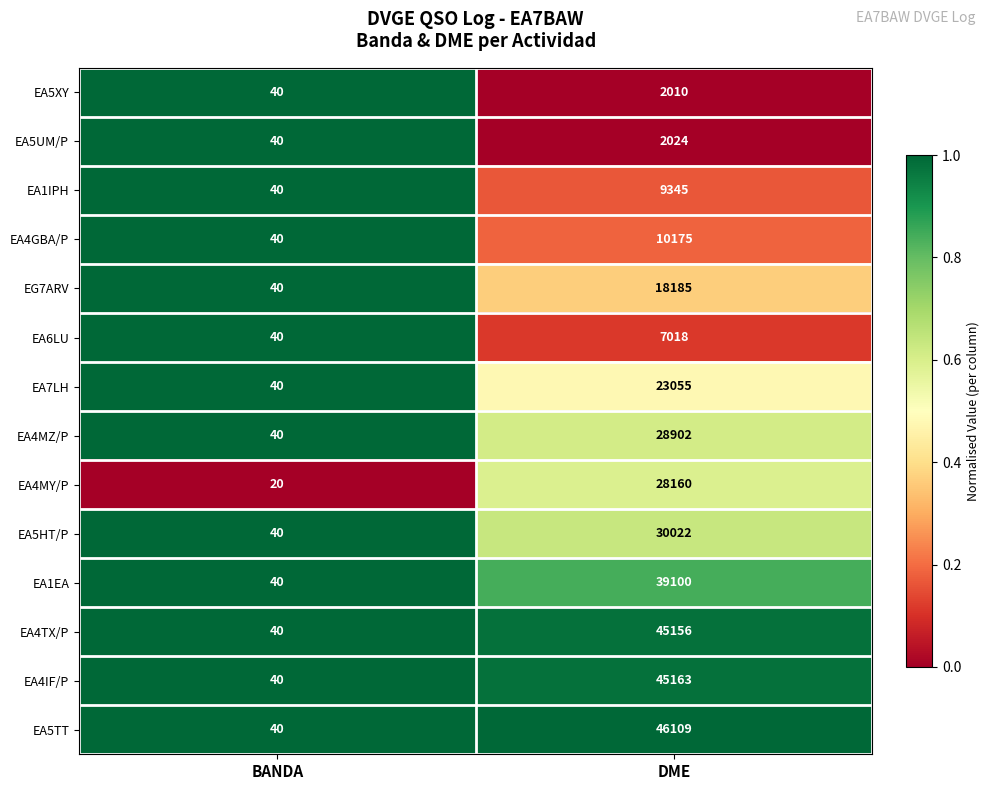

What is the greatest value displayed?

46109